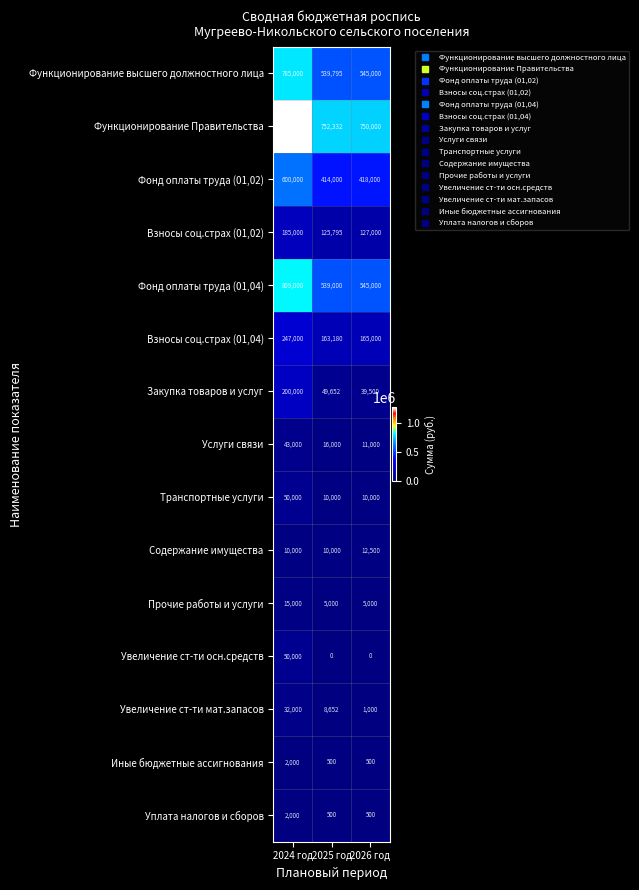

What is the difference between the maximum and minimum values in the Уплата налогов и сборов series?

1500